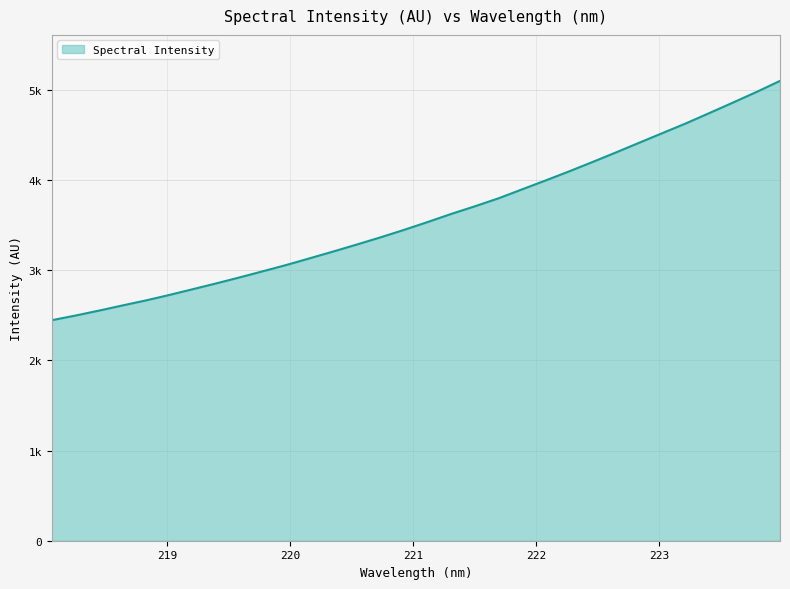

Reading left to right, extract all data points from this chart.

2444.3	2495.5	2550.3	2607.5	2663.4	2724.1	2788.3	2852.8	2919.6	2988.3	3058.1	3132.6	3207.9	3285.0	3364.1	3446.8	3533.4	3622.8	3706.8	3794.6	3893.6	3992.0	4092.5	4196.6	4302.8	4411.3	4519.4	4627.1	4741.5	4857.0	4974.2	5097.1